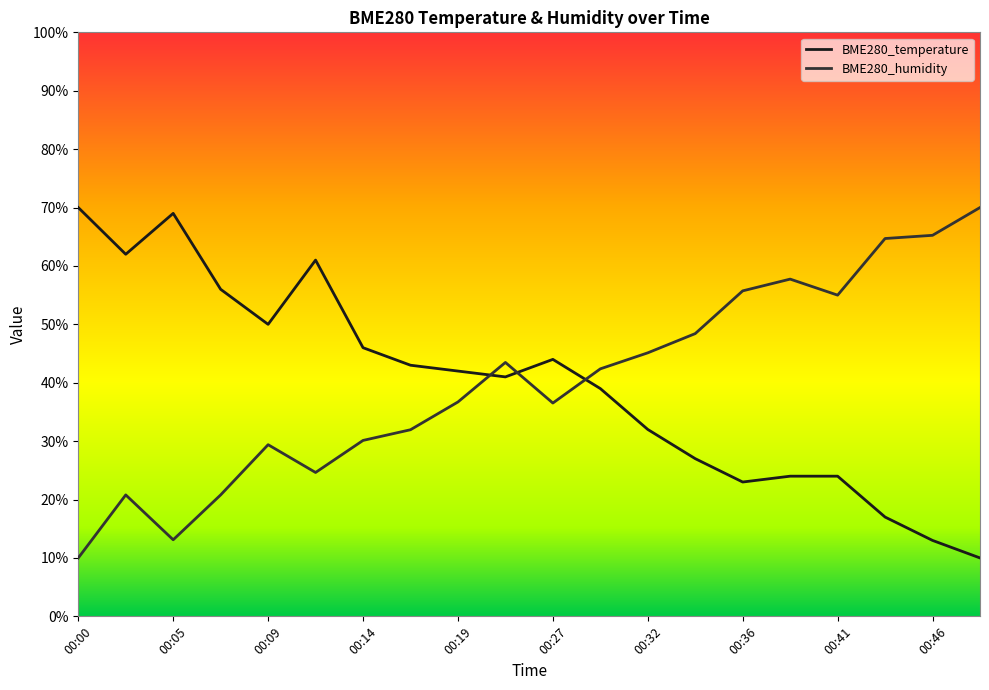

At which label does BME280_humidity reach its minimum?

00:00